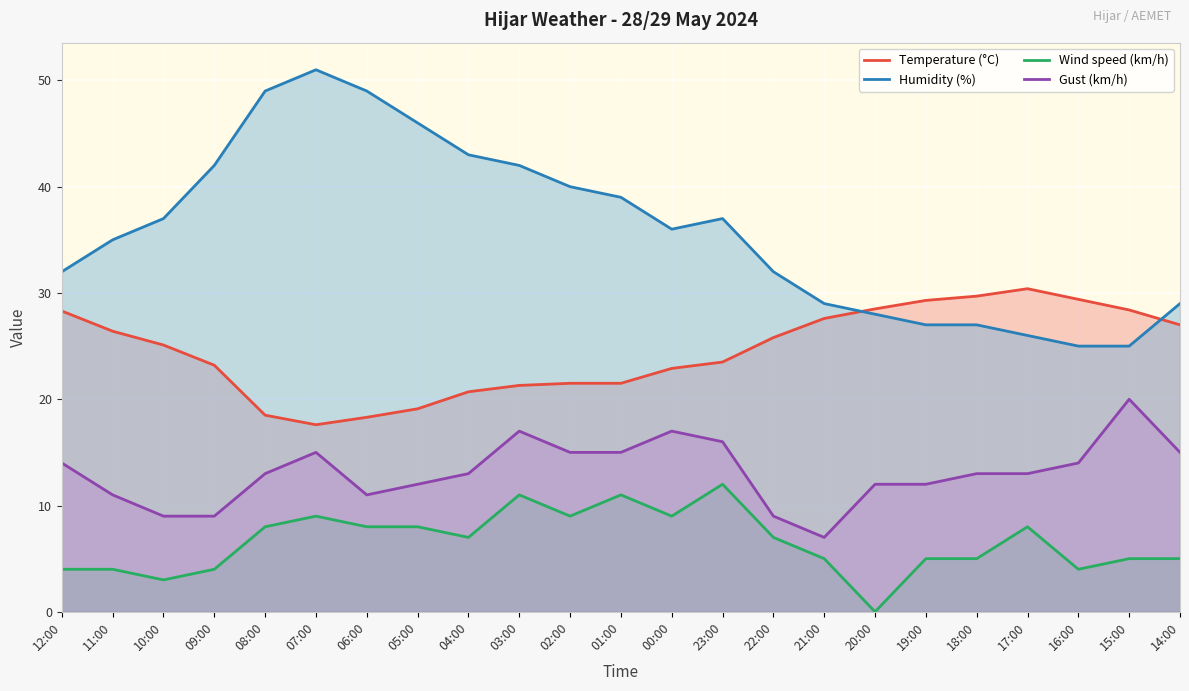

How many values in the Wind speed (km/h) series exceed 7?

10